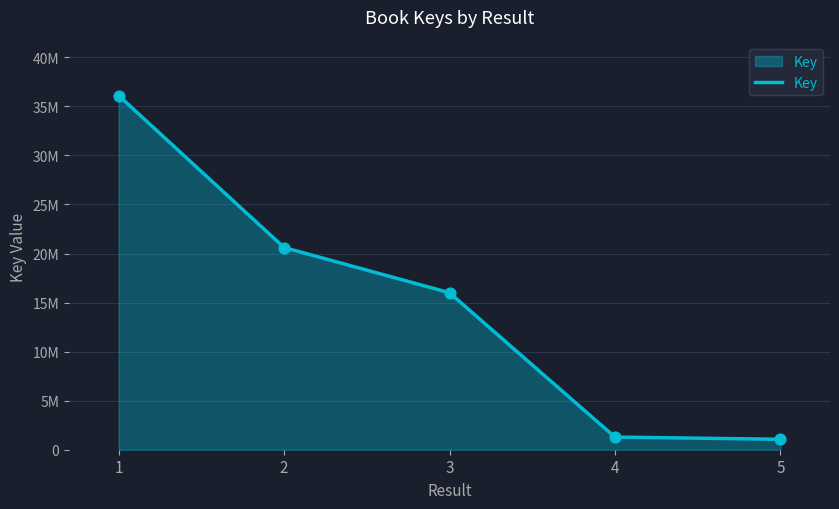

Between 1 and 4, which is larger?

1